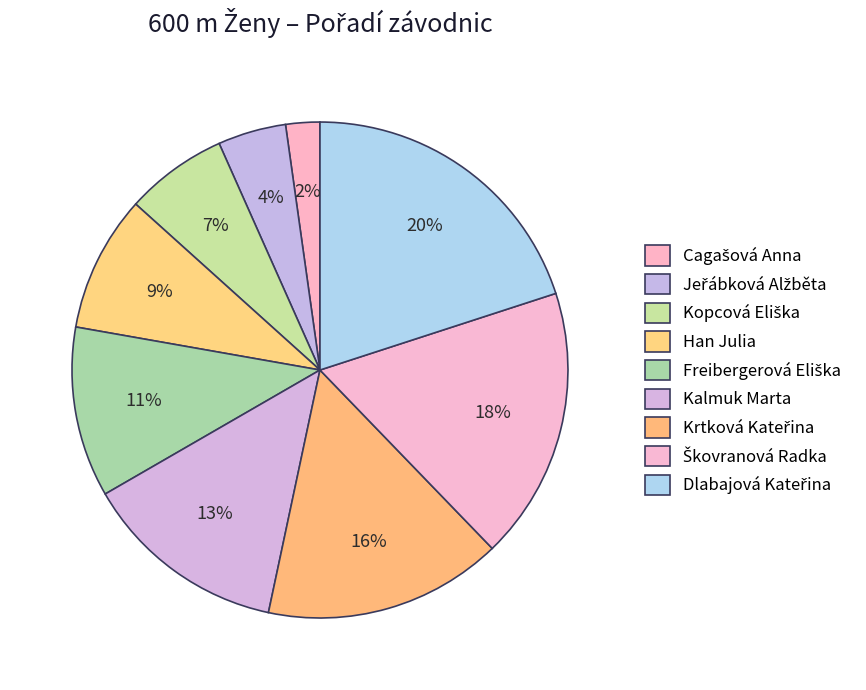

Which slice is the smallest?

Cagašová Anna